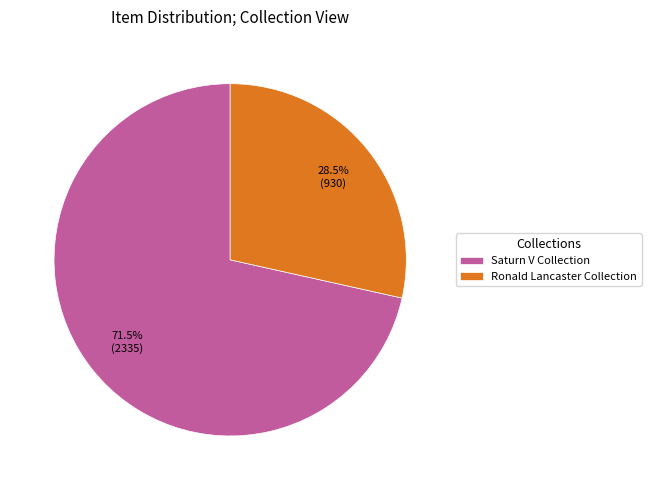

Which has a higher value, Saturn V Collection or Ronald Lancaster Collection?

Saturn V Collection